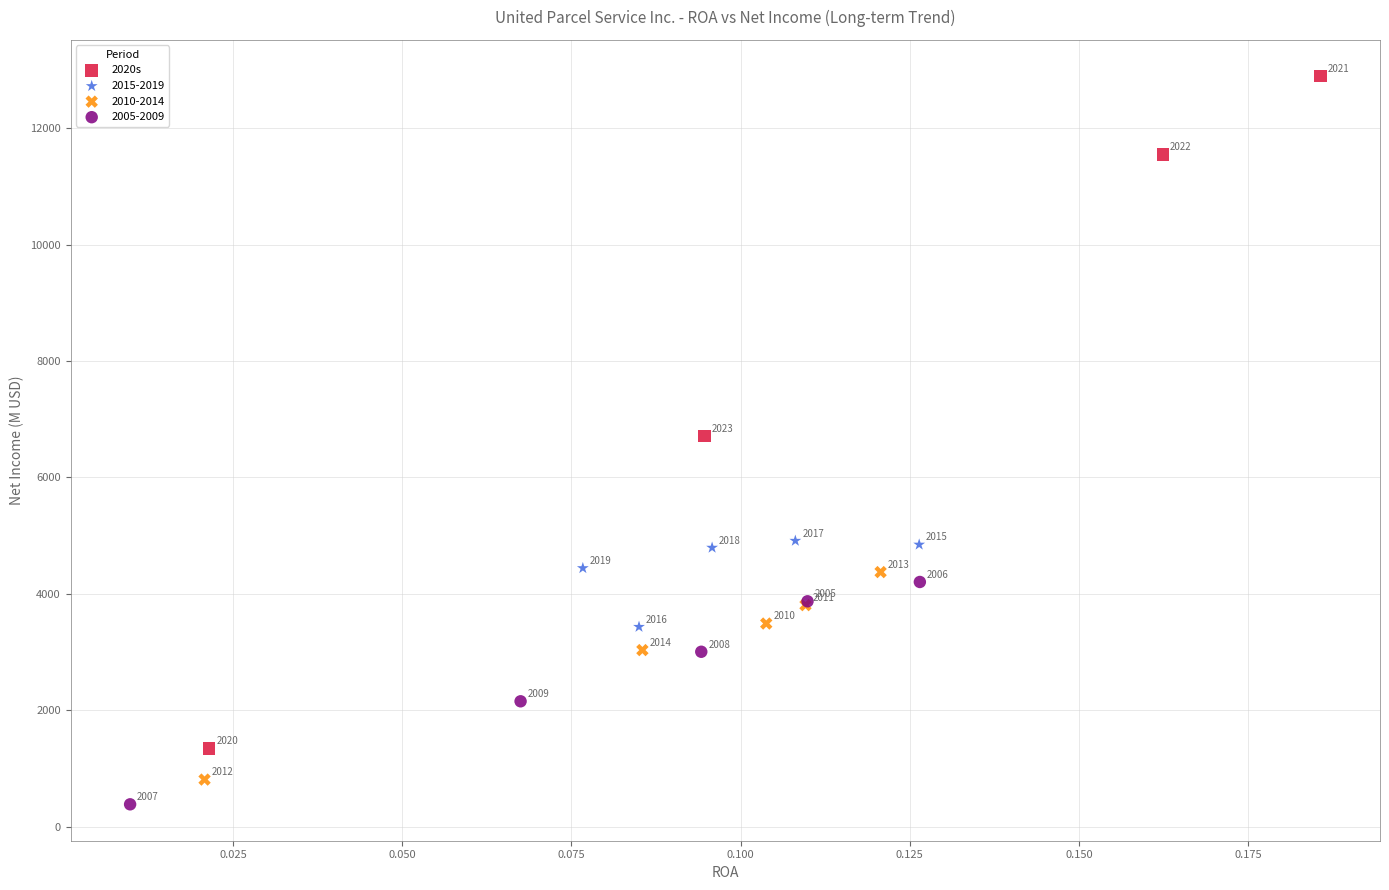

Which series has the widest spread of Y values?

2020s